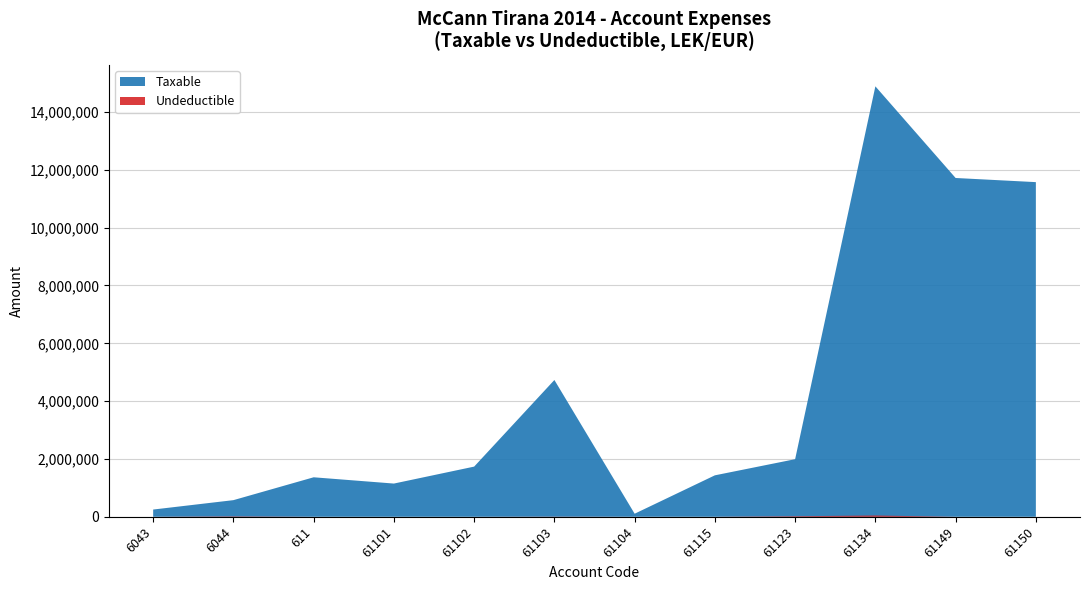

Reading left to right, extract all data points from this chart.

Taxable: 6043=250227.1	6044=575296.9	611=1366068.5	61101=1149043.7	61102=1735151.5	61103=4731146.9	61104=105900.0	61115=1433753.2	61123=1991862.2	61134=14887859.8	61149=11717876.6	61150=11574631.1
Undeductible: 6043=0.0	6044=12822.0	611=0.0	61101=0.0	61102=0.0	61103=3920.0	61104=0.0	61115=250.0	61123=18500.0	61134=43299.0	61149=0.0	61150=0.0